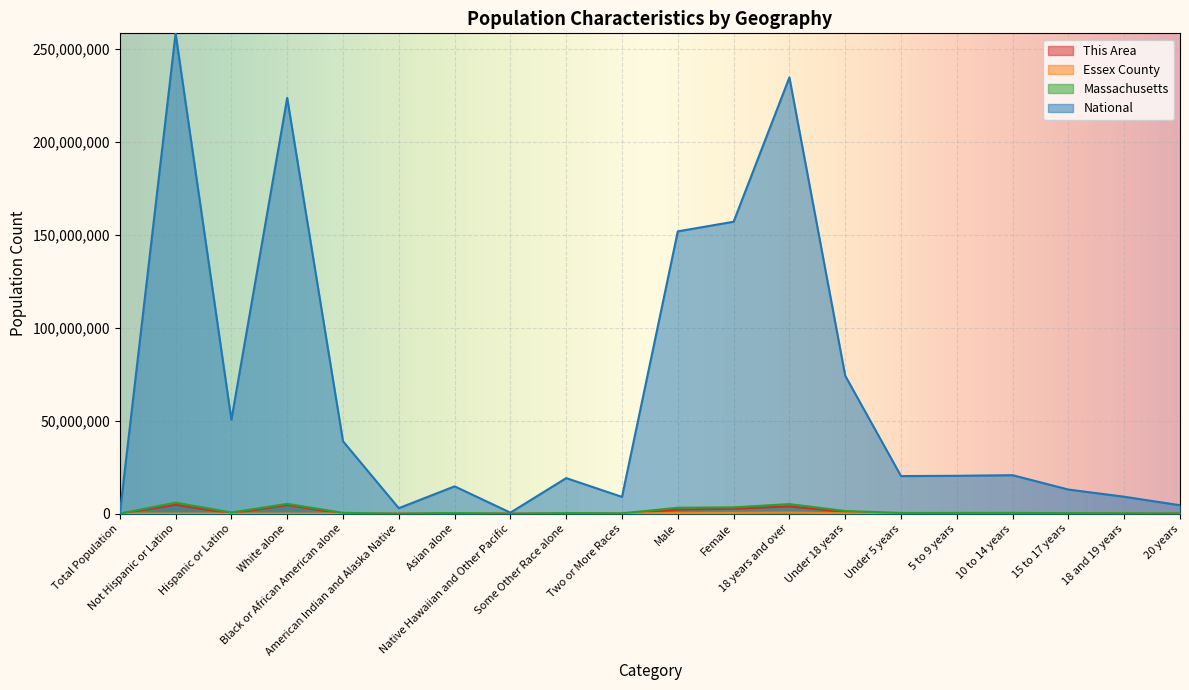

What is the value of the Massachusetts point at the 15th from the left?

367087